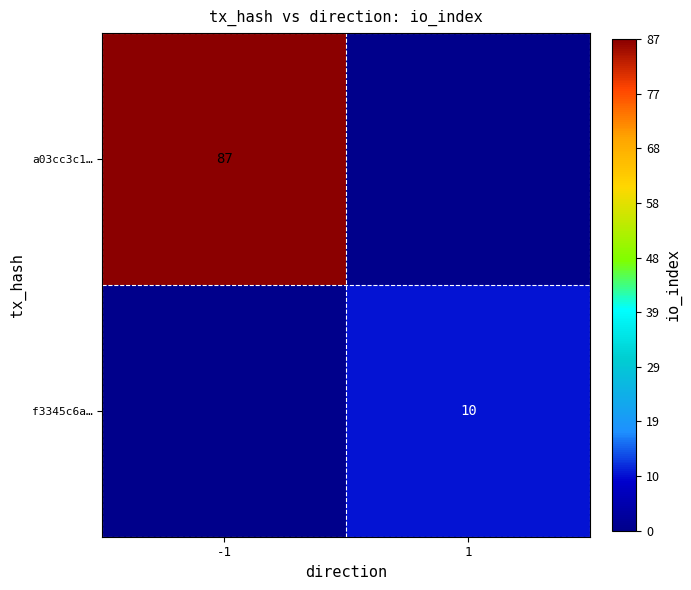

The f3345c6a… series shows 16 at 1. True or false?

False